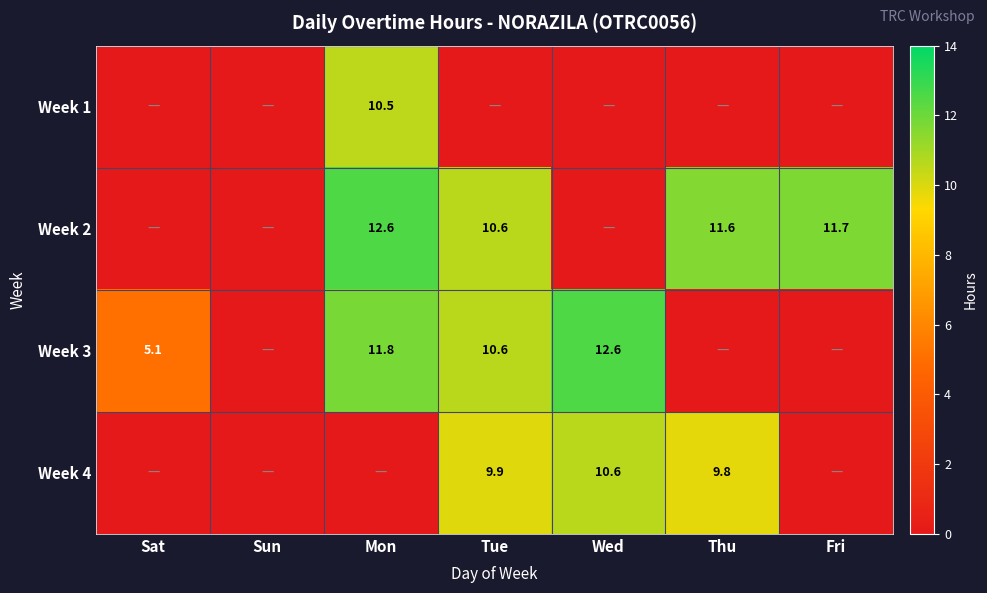

The Week 2 series shows 3.5 at Fri. True or false?

False